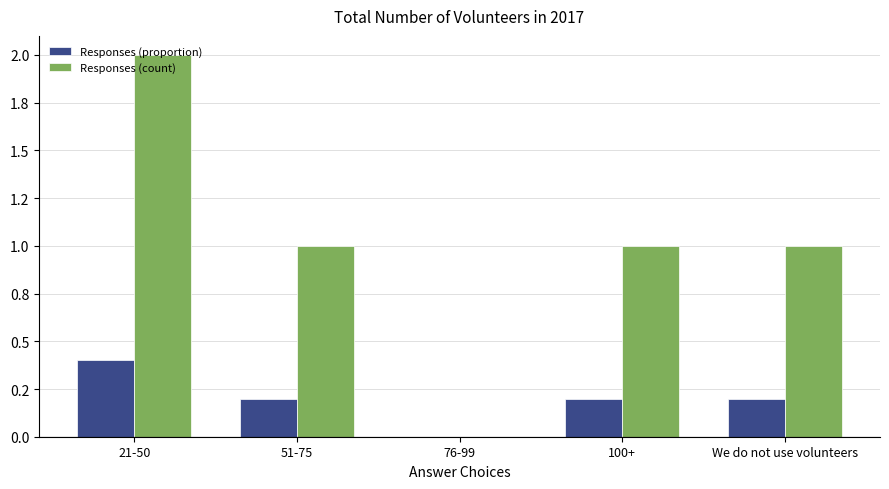

Are the bars horizontal?

No